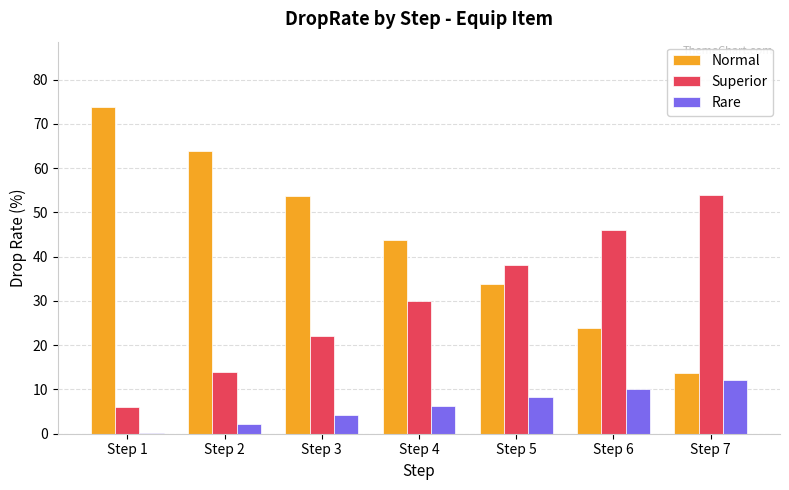

What is the total value across all series at Step 6?

80.0